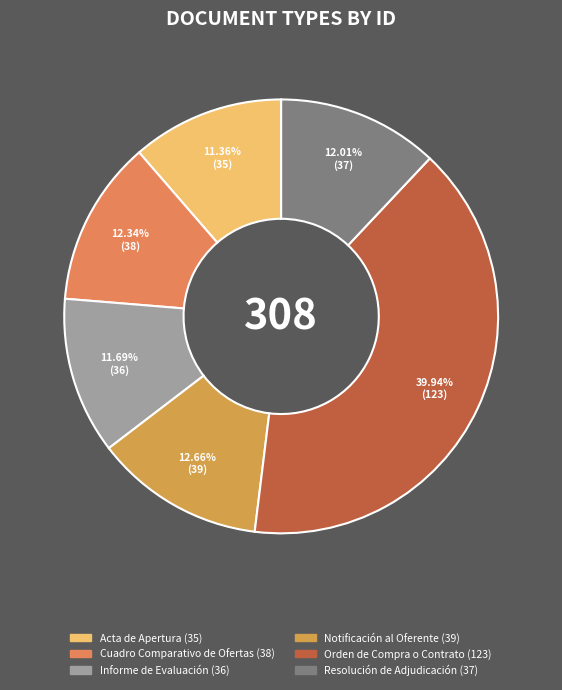

Count the number of slices in the pie.

6